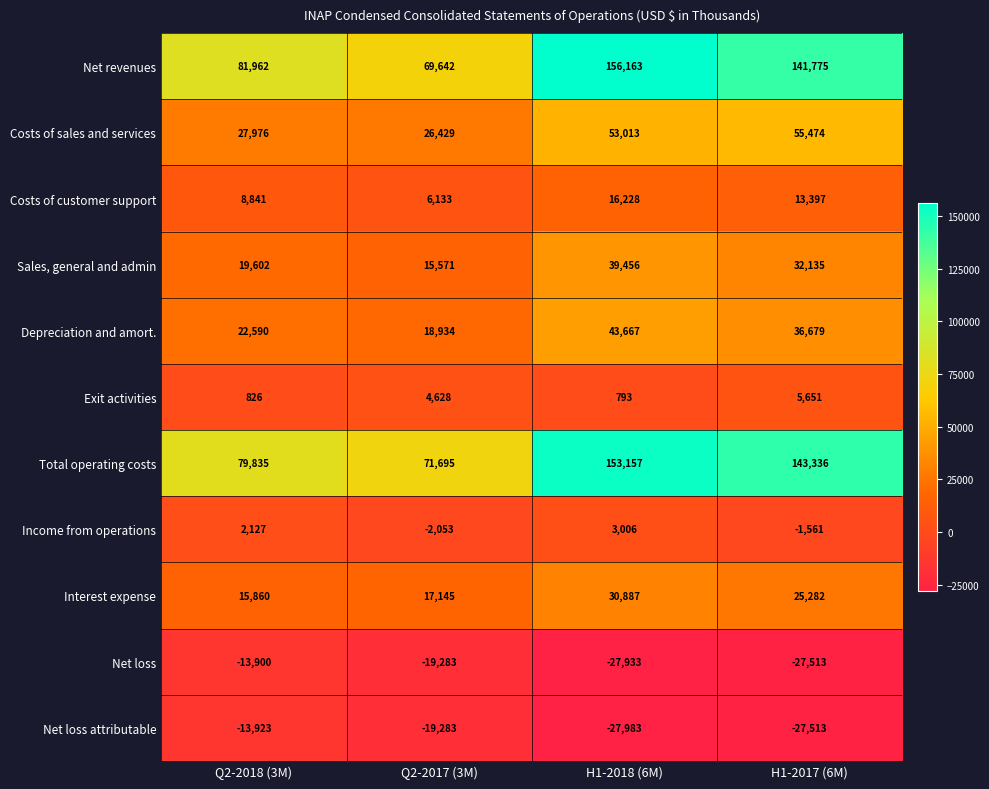

The value of Income from operations at H1-2018 (6M) is 3006. True or false?

True